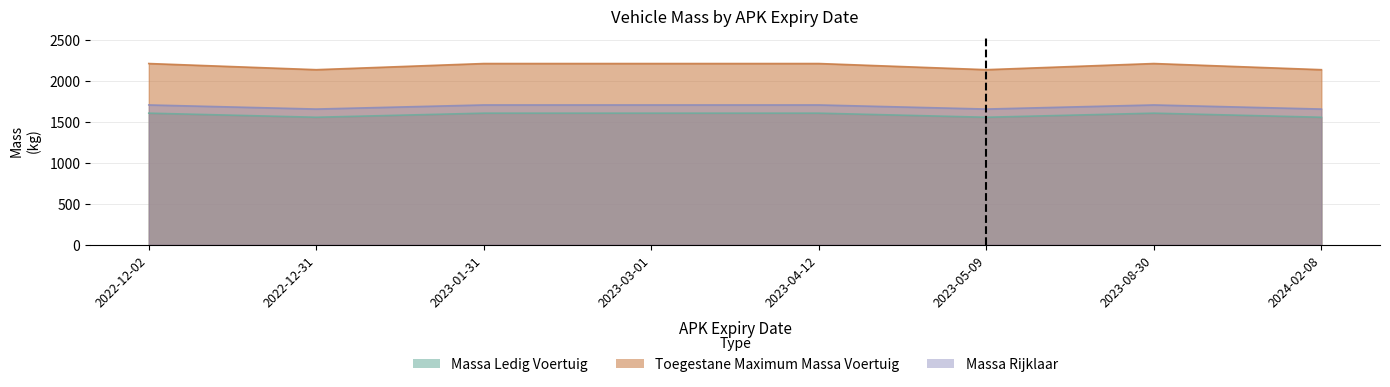

True or false: toegestane_maximum_massa_voertuig has more than 2 points higher than both neighbors.

False